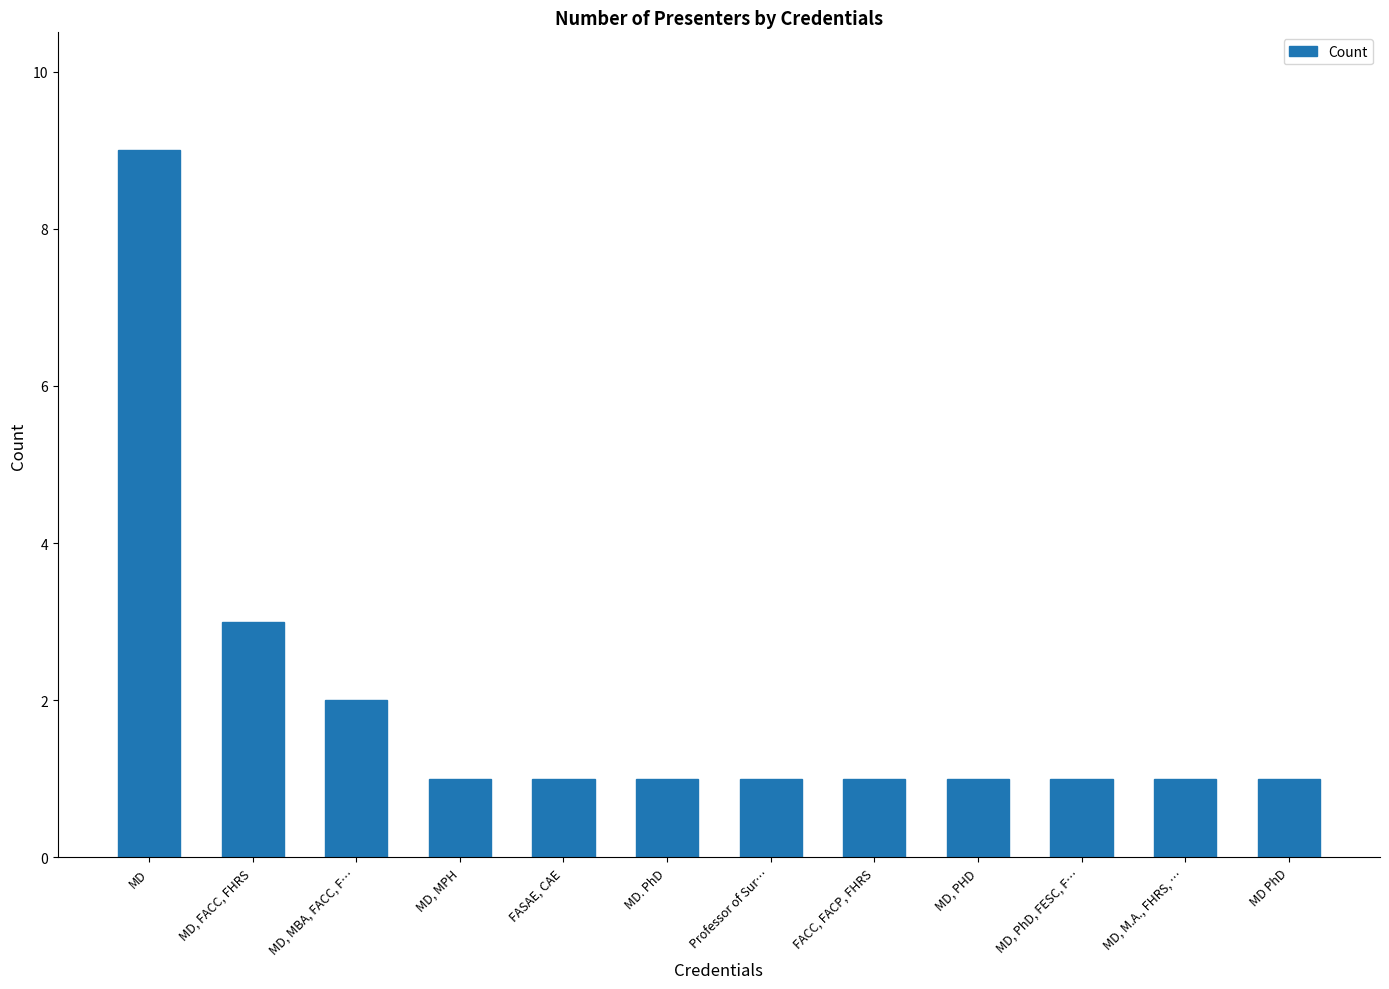

Approximately how many times larger is the value at Professor of Sur… compared to MD, PHD?

1.0